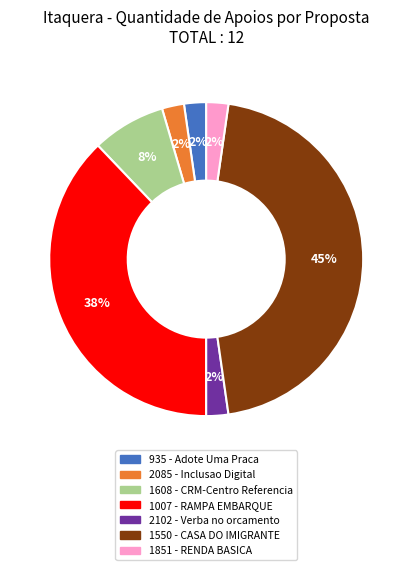

What is the ratio of the value at 2102 to the value at 2085?

1.0